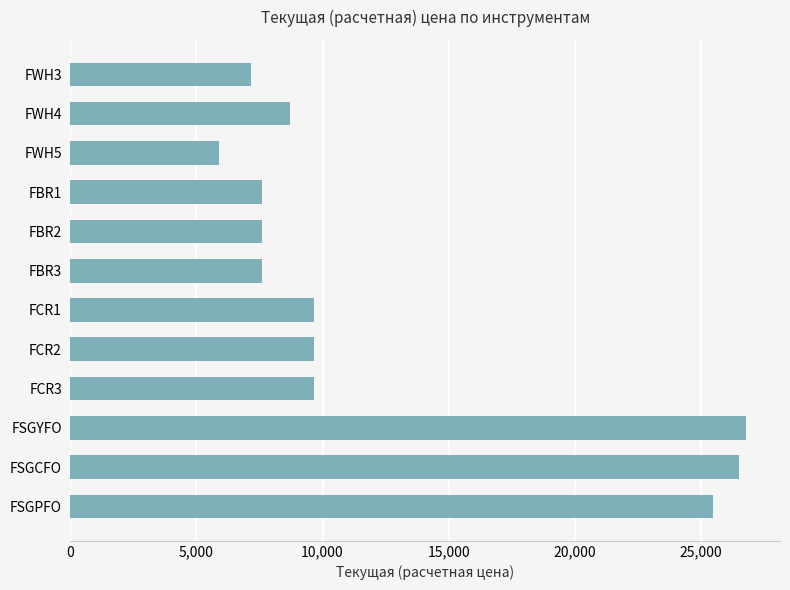

What is the label of the 9th bar from the bottom?

FBR1